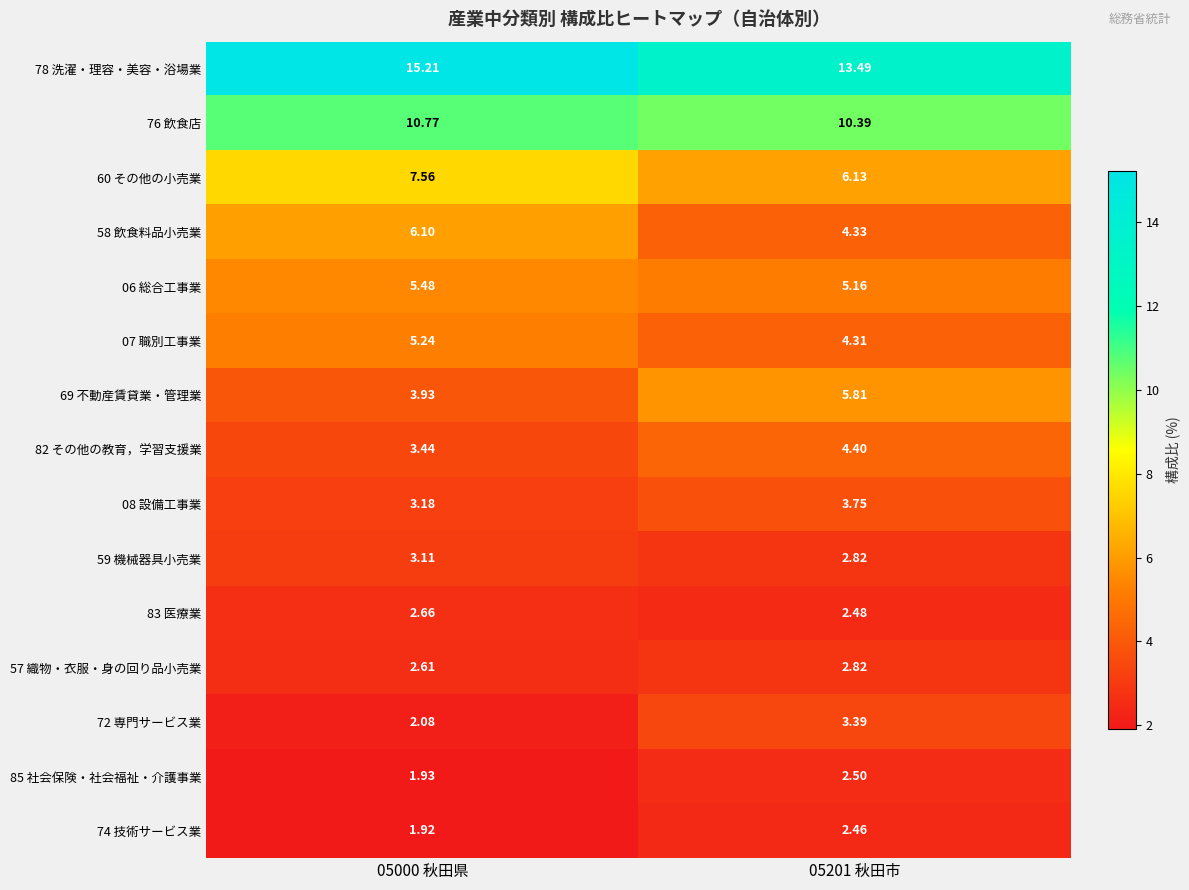

Is the value of 59 機械器具小売業 at 05201 秋田市 greater than the value of 07 職別工事業 at 05000 秋田県?

No